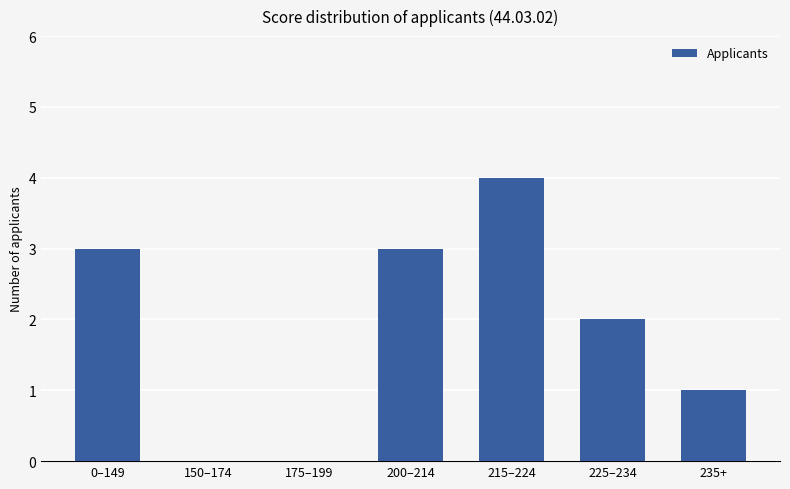

The chart shows a value of 1 at 175–199. True or false?

False